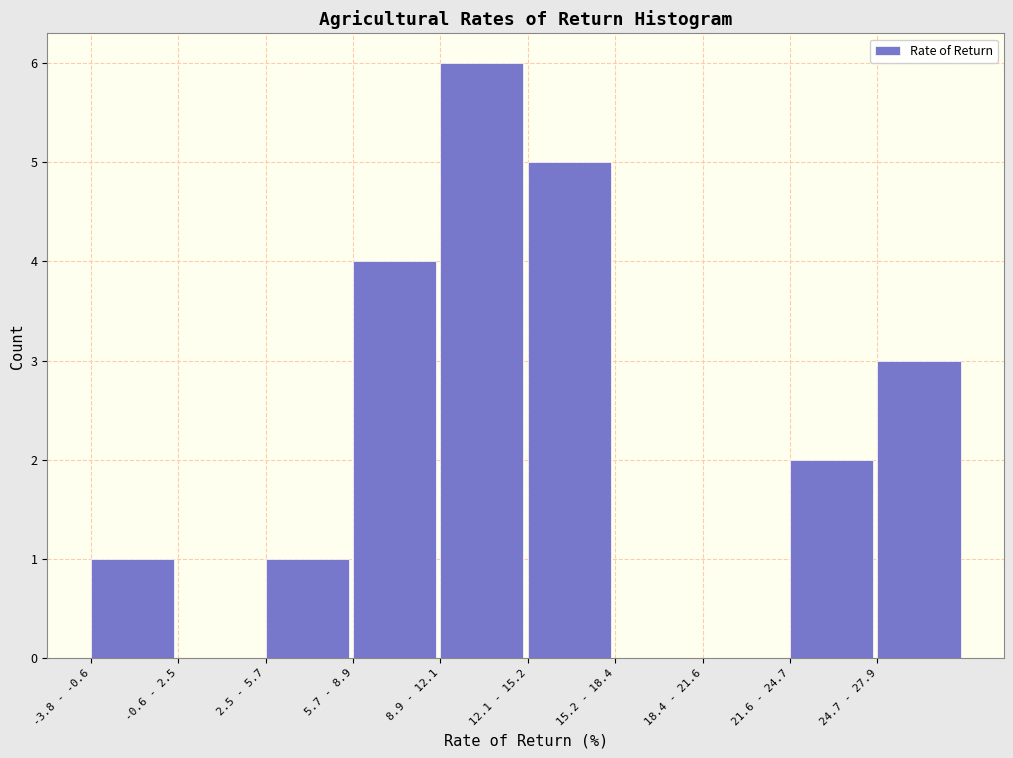

Reading right to left, extract all data points from this chart.

24.7 - 27.9=3	21.6 - 24.7=2	18.4 - 21.6=0	15.2 - 18.4=0	12.1 - 15.2=5	8.9 - 12.1=6	5.7 - 8.9=4	2.5 - 5.7=1	-0.6 - 2.5=0	-3.8 - -0.6=1